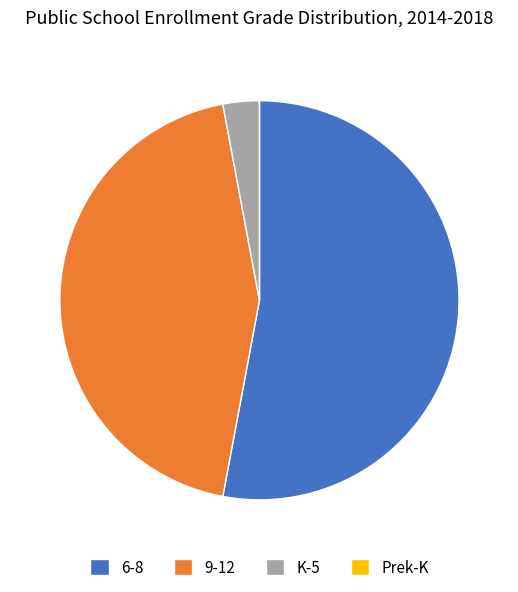

Does K-5 account for over 50% of the chart?

No